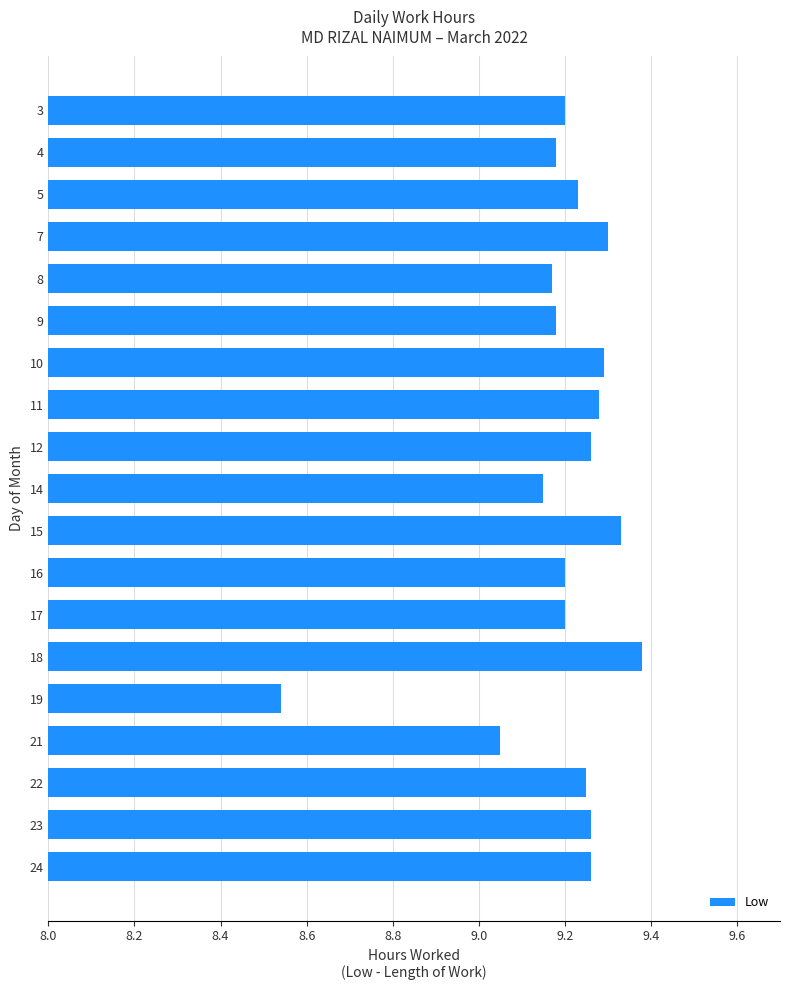

Which category has the highest value across all series?

18